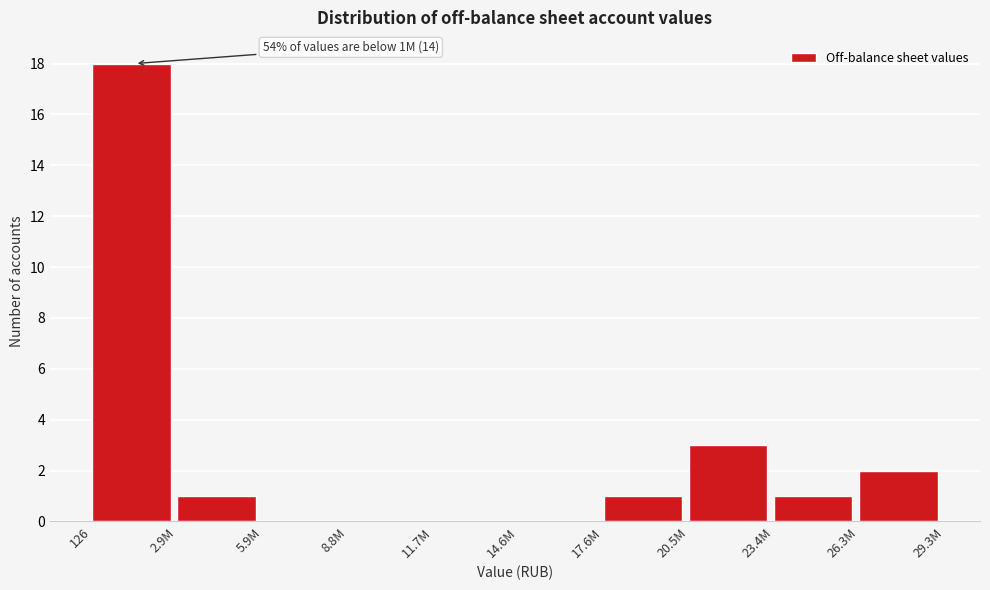

Reading right to left, extract all data points from this chart.

26.3M=2	23.4M=1	20.5M=3	17.6M=1	14.6M=0	11.7M=0	8.8M=0	5.9M=0	2.9M=1	126=18